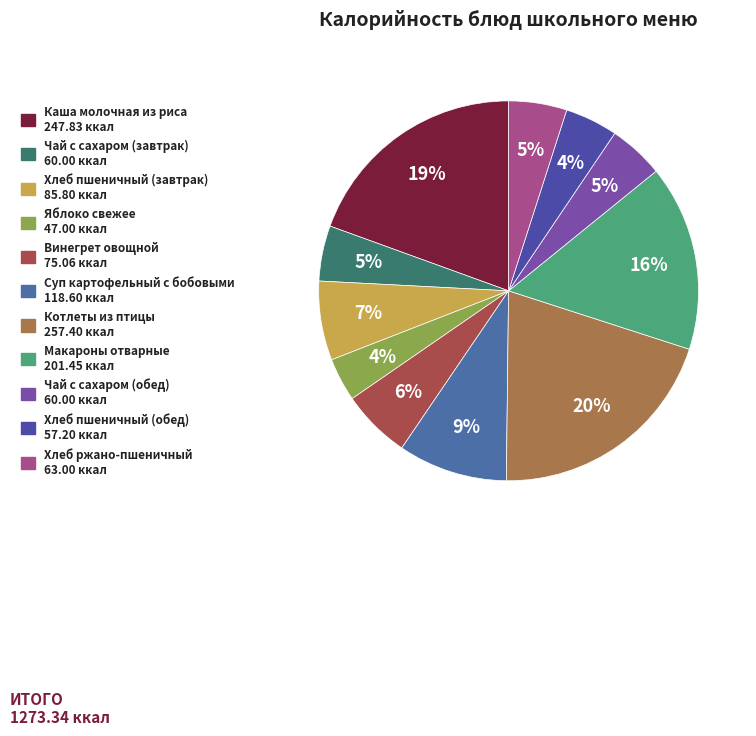

To the nearest percent, what portion does Каша молочная из риса represent?

19%